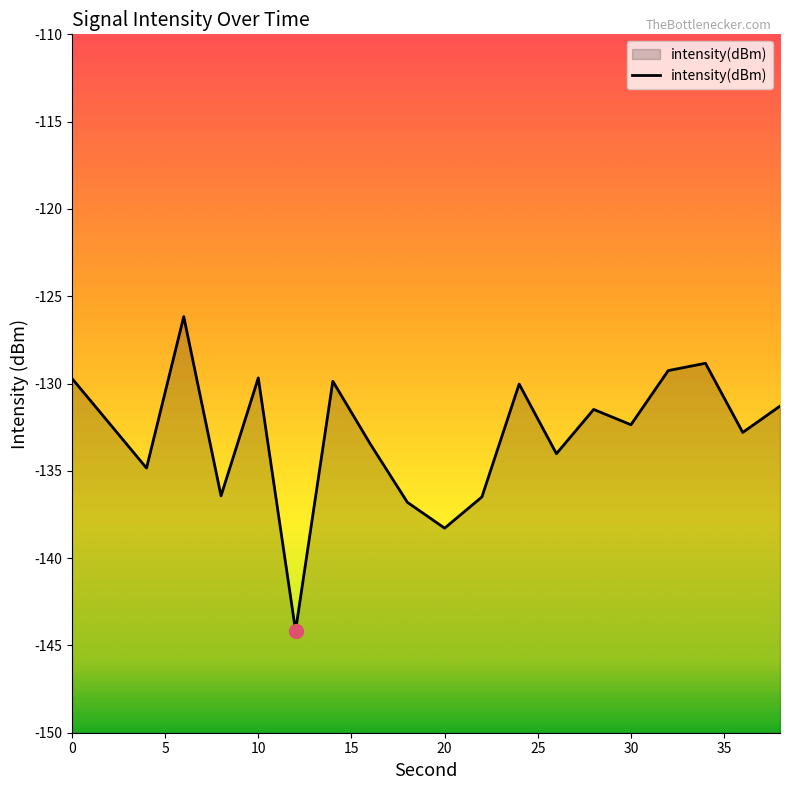

What is the difference between the maximum and minimum values?

18.0